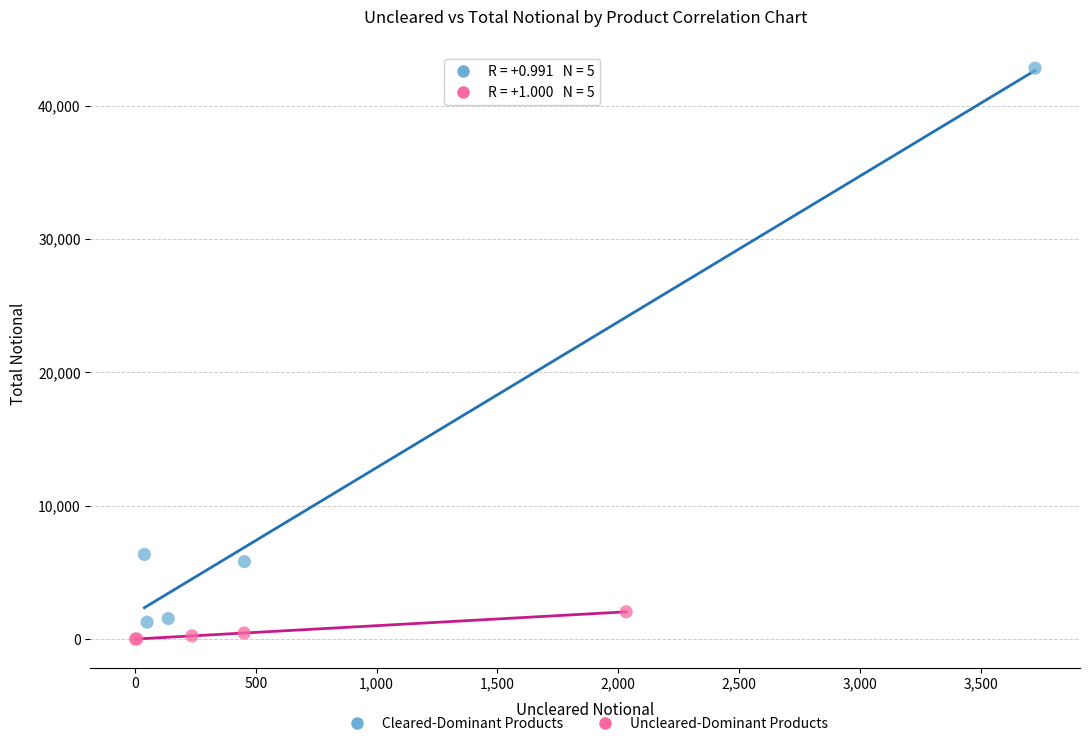

Which series contains the highest Y value?

Cleared-Dominant Products